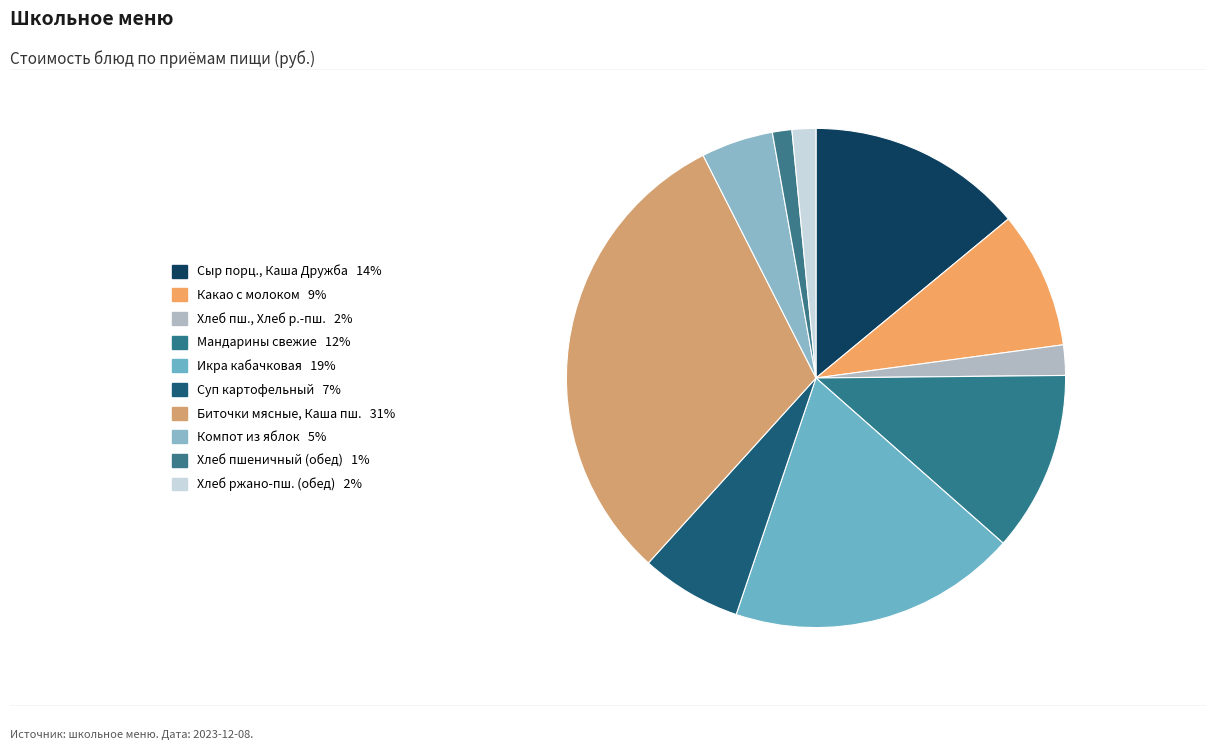

To the nearest percent, what is the average slice percentage?

10%